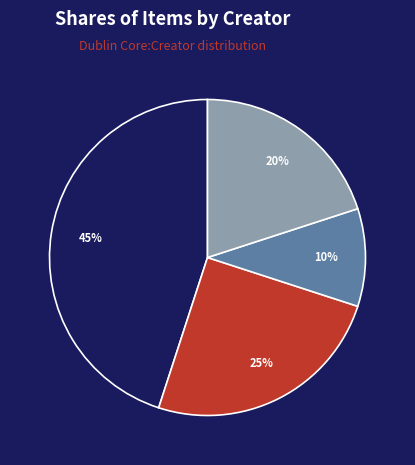

Does any single category account for the majority?

No